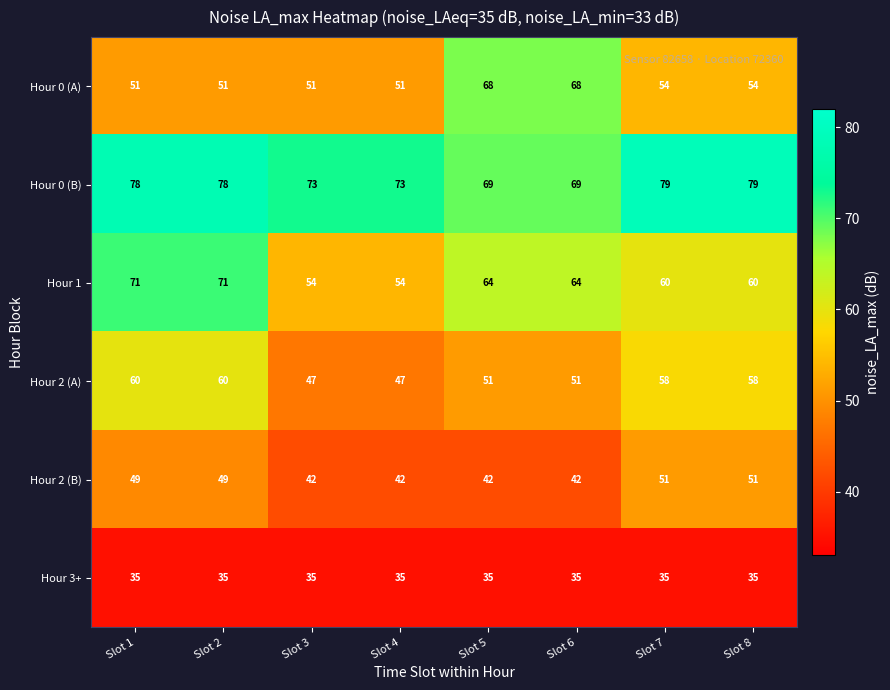

What is the sum of the Hour 2 (B) values at Slot 3 and Slot 1?

91